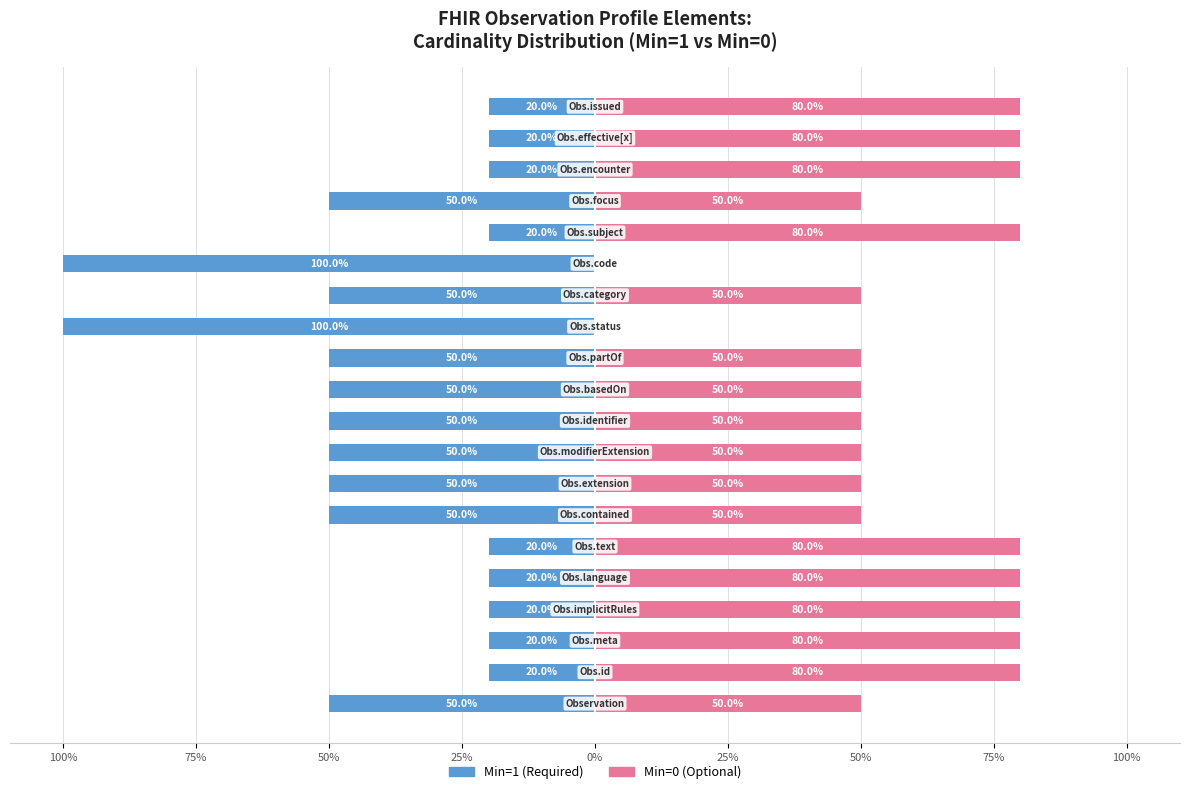

How many distinct data groups are displayed?

2